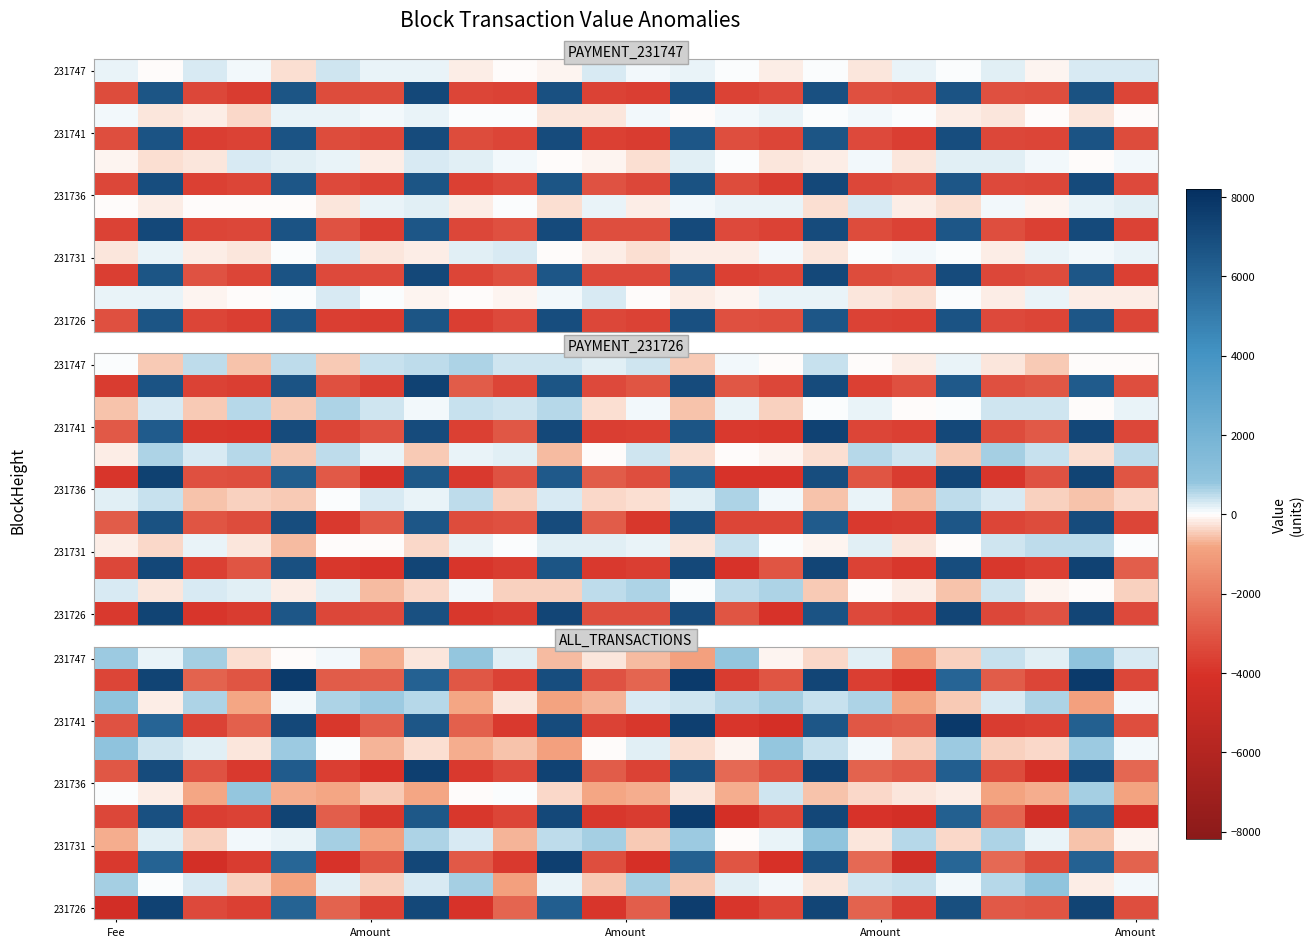

At how many categories does at least one series exceed -4277?

24